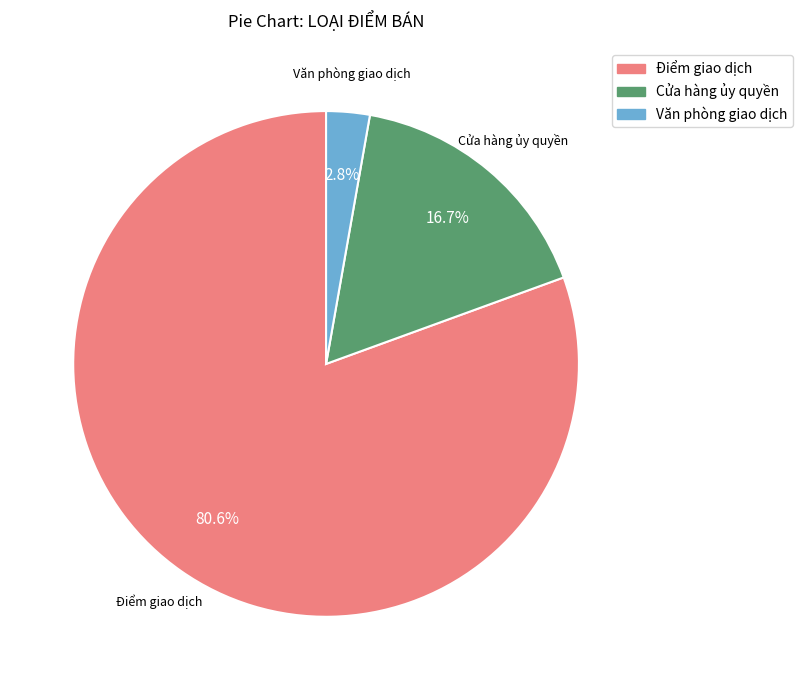

To the nearest percent, what is the difference between the Điểm giao dịch and Văn phòng giao dịch slice percentages?

78%